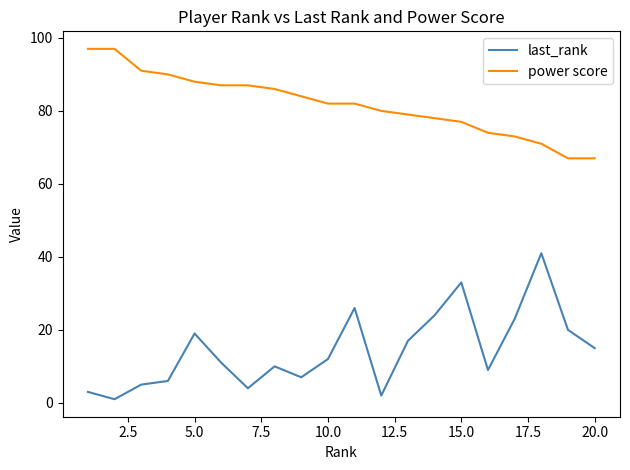

How many interior local valleys does the last_rank series have?

5